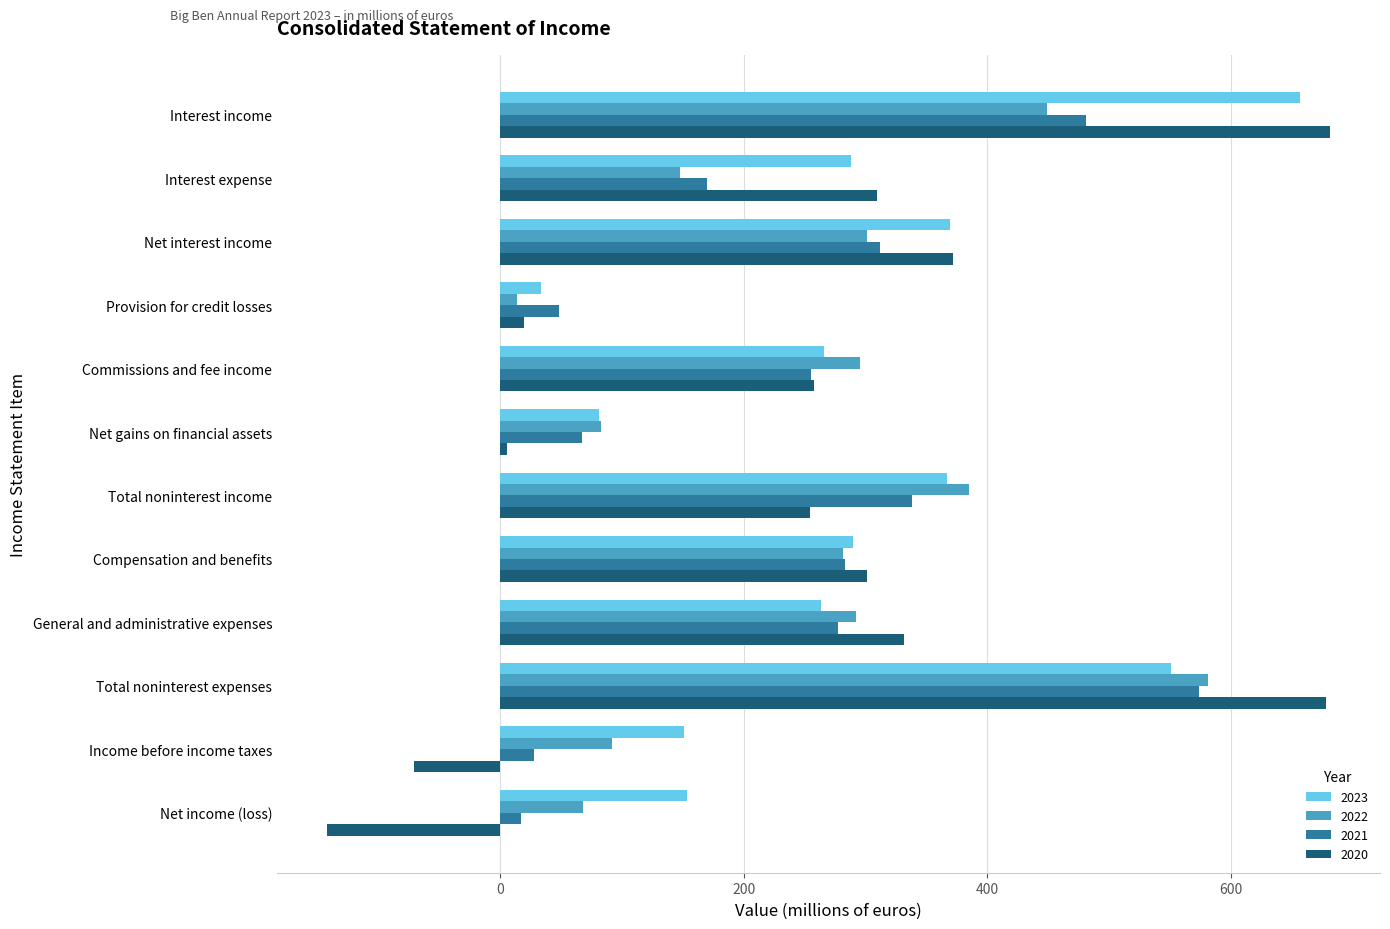

What is the sum of all 2020 values?

2995.6